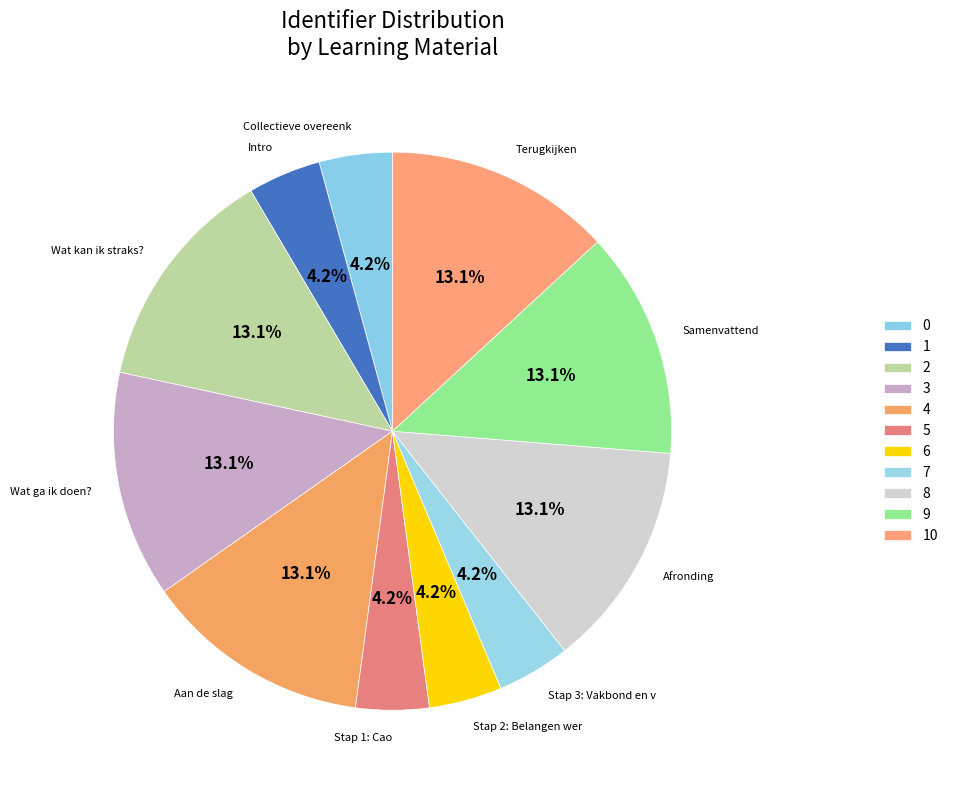

Is there any slice that represents more than half of the pie?

No